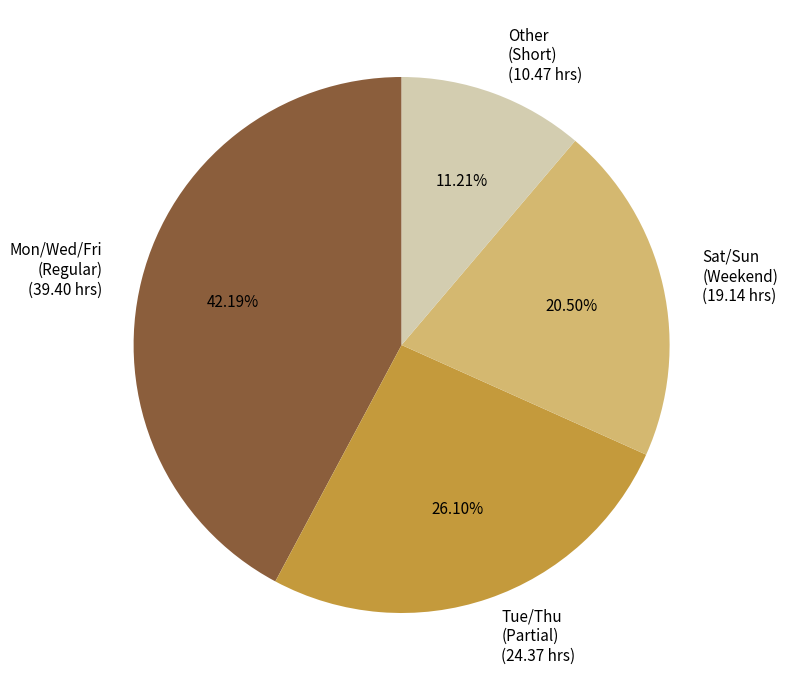

To the nearest percent, what is the average slice percentage?

25%